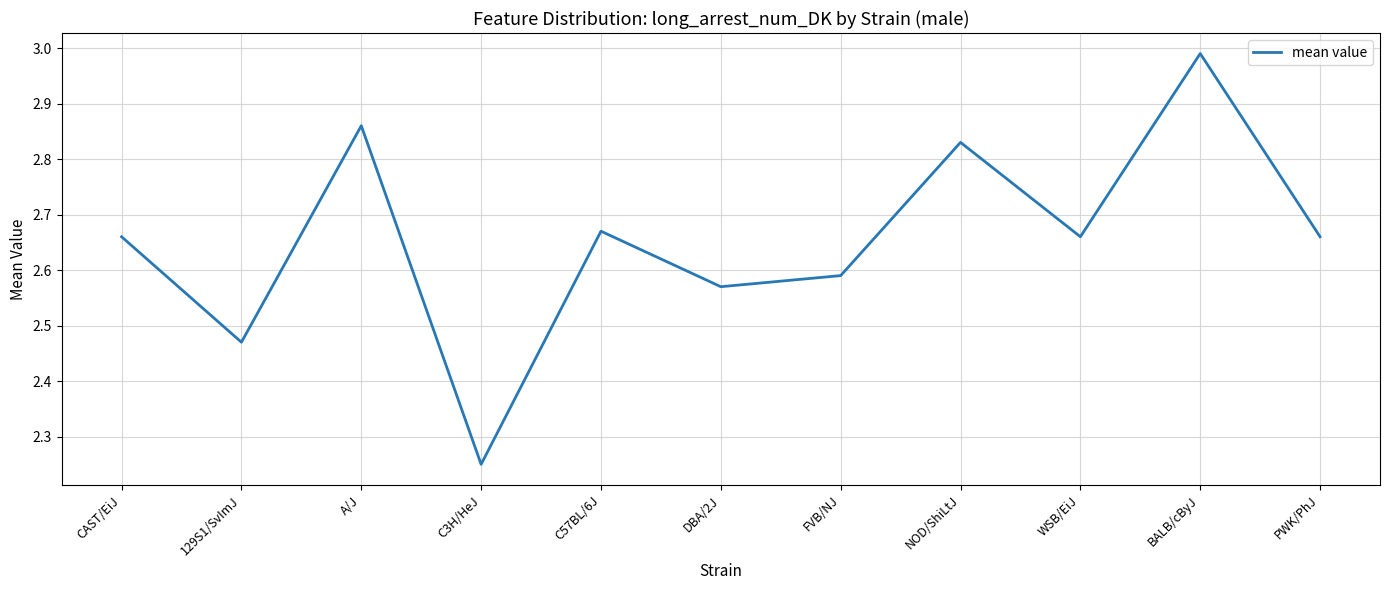

Which category has the highest value across all series?

BALB/cByJ